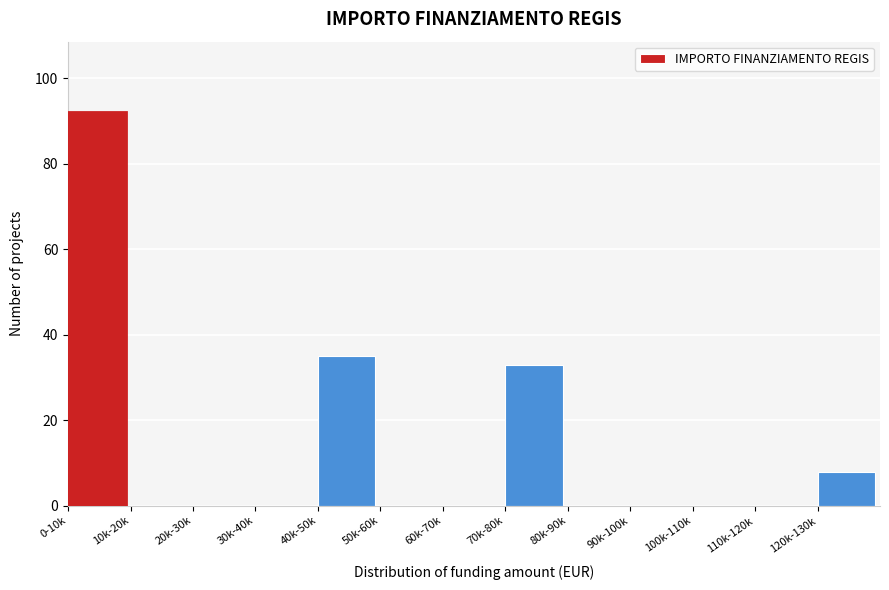

Reading left to right, list all the values displayed in this chart.

0-10k=92	10k-20k=0	20k-30k=0	30k-40k=0	40k-50k=35	50k-60k=0	60k-70k=0	70k-80k=33	80k-90k=0	90k-100k=0	100k-110k=0	110k-120k=0	120k-130k=8